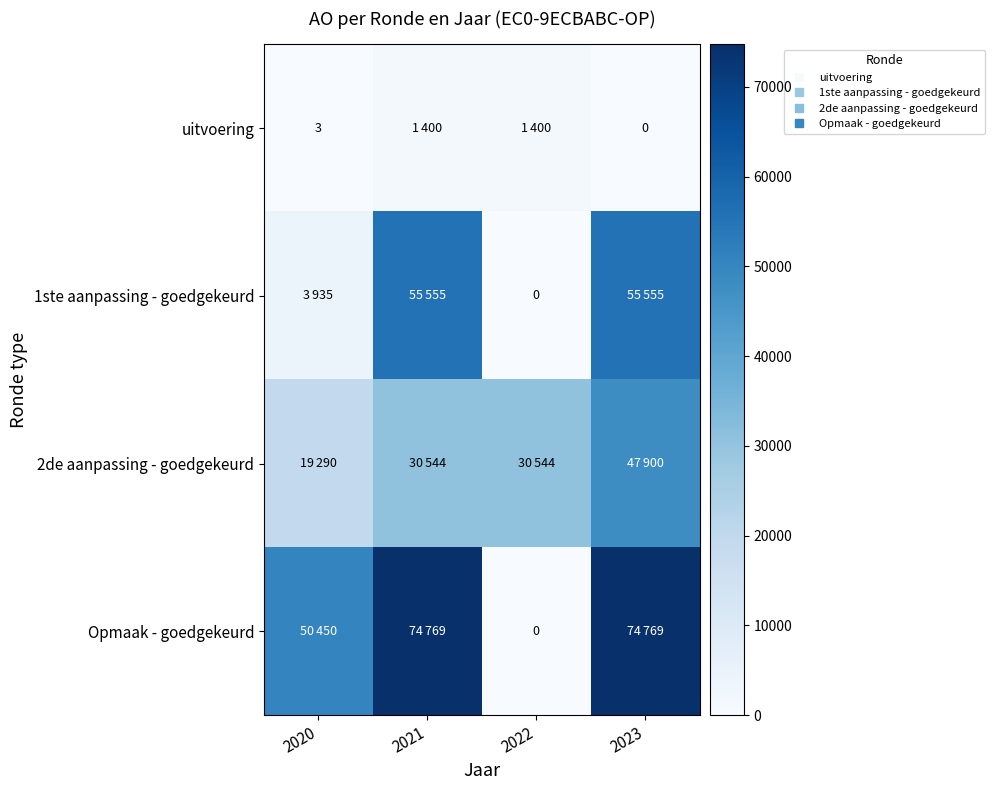

What is the sum of the uitvoering values at 2021 and 2023?

1400